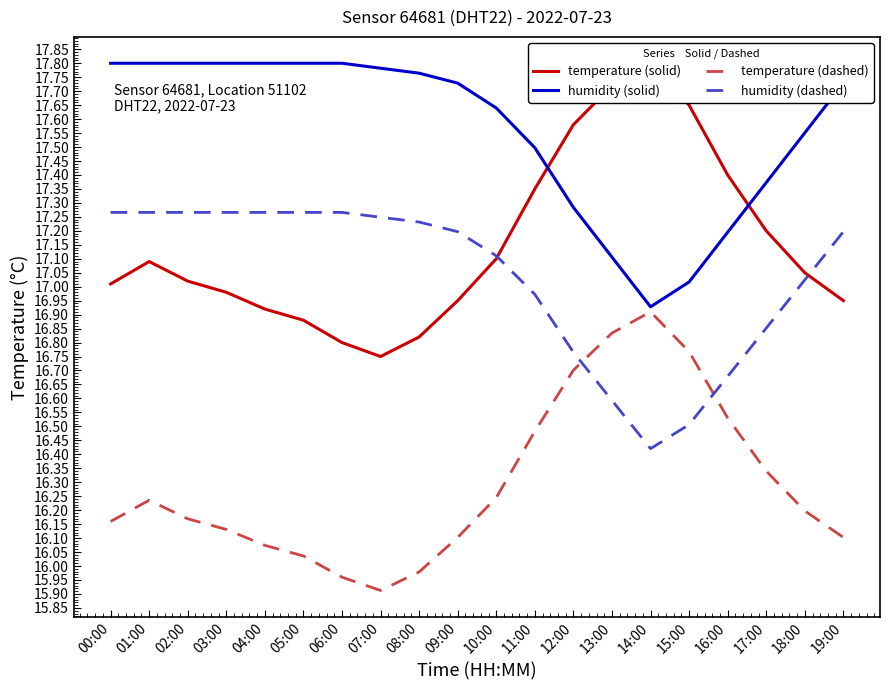

At which category is the sum across all series the highest?

01:00